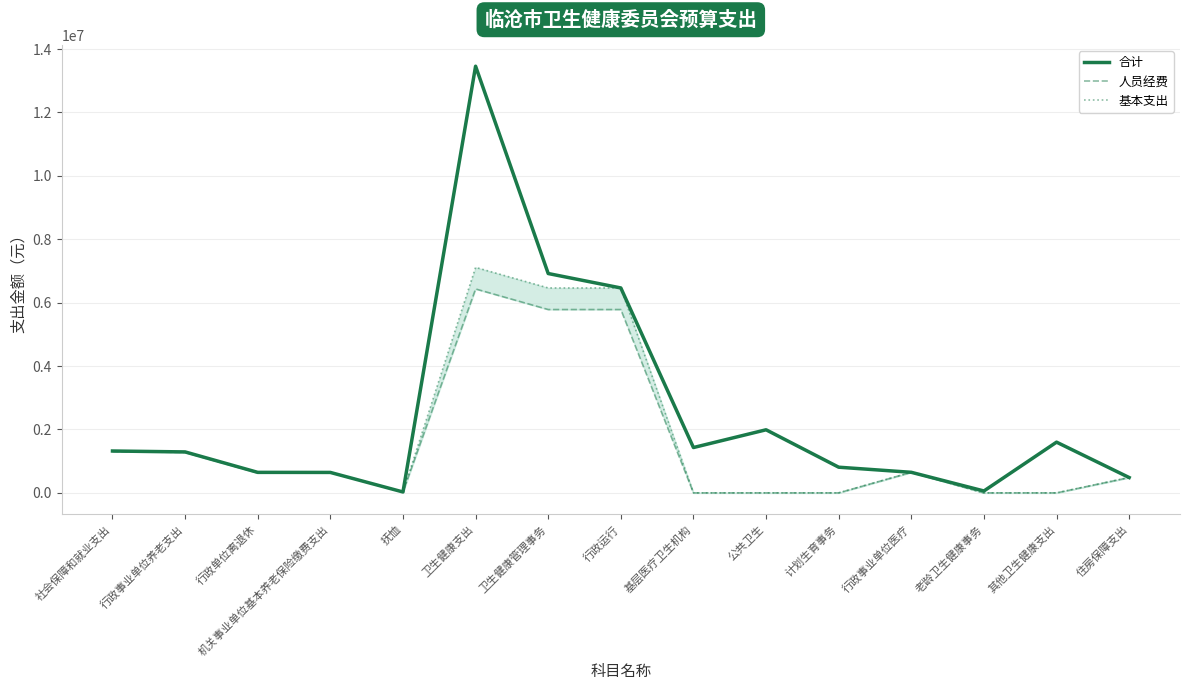

What is the sum of the 人员经费 values at 计划生育事务 and 社会保障和就业支出?

1303397.0